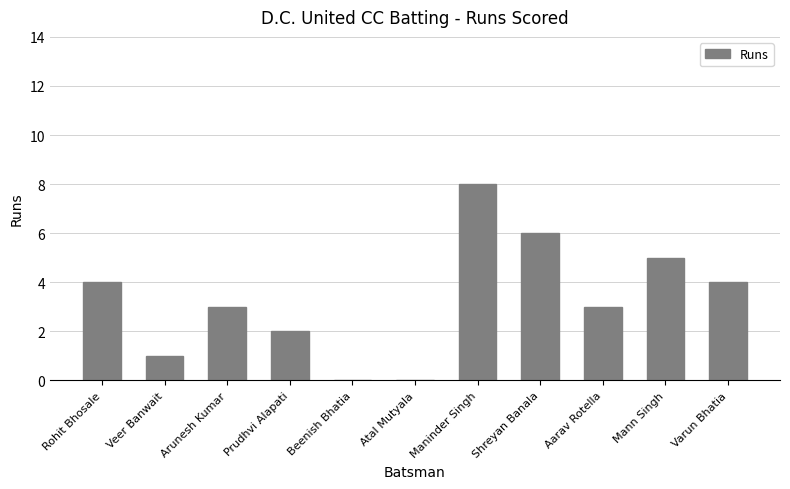

What is the sum of all values?

36